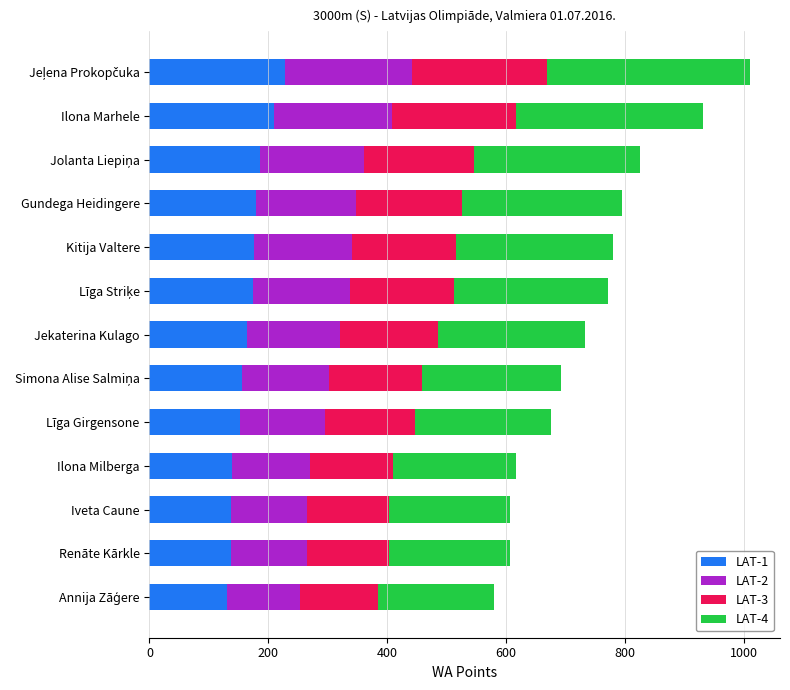

How many distinct data groups are displayed?

4